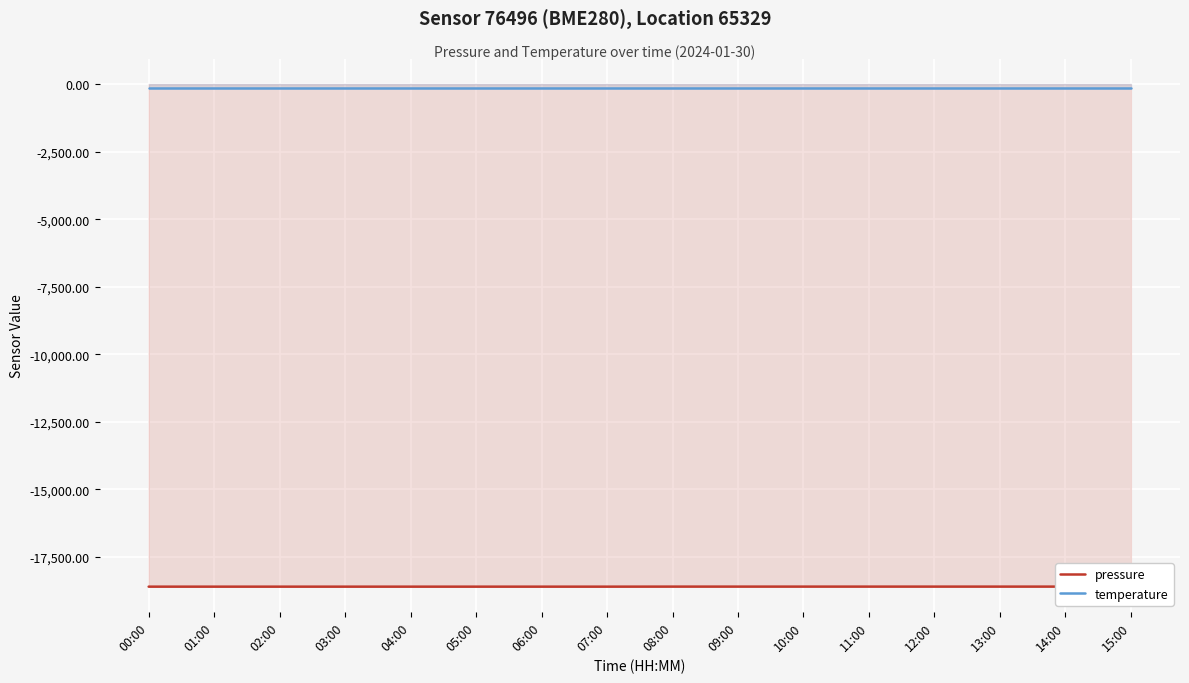

Rank the categories by pressure value from highest to lowest.

08:00, 09:00, 10:00, 11:00, 12:00, 13:00, 14:00, 00:00, 01:00, 02:00, 03:00, 04:00, 05:00, 06:00, 07:00, 15:00